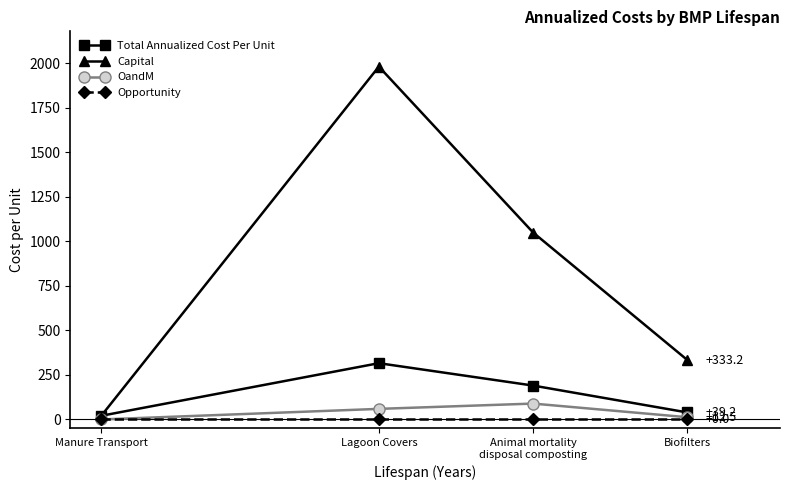

Which series has the largest range (max minus min)?

Capital